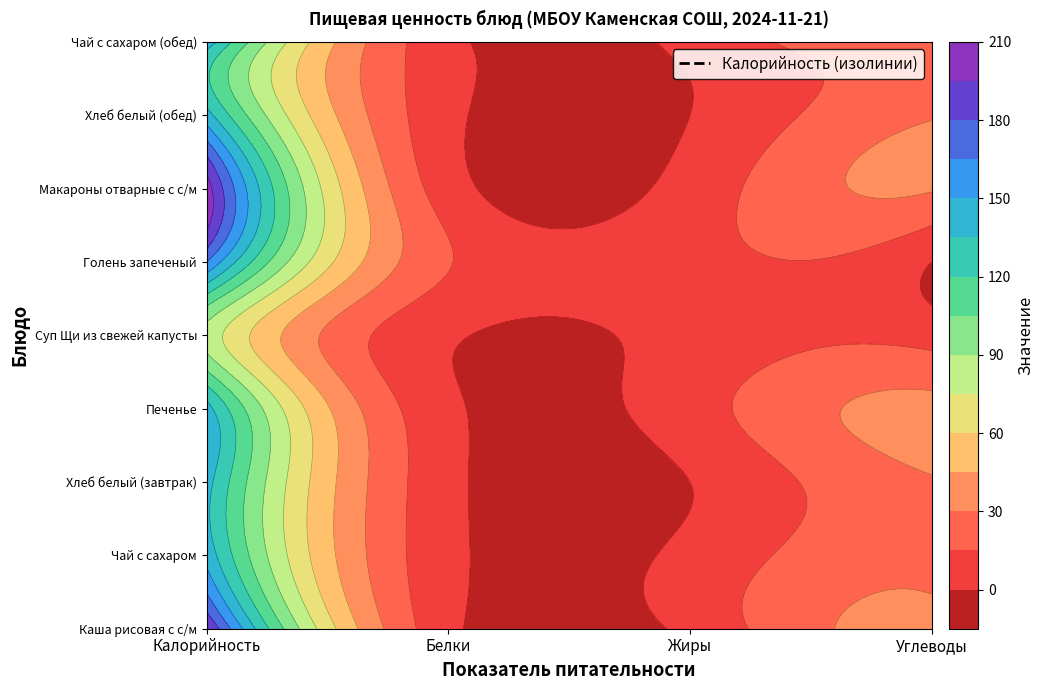

Which category has the highest value in the Суп Щи из свежей капусты series?

Калорийность